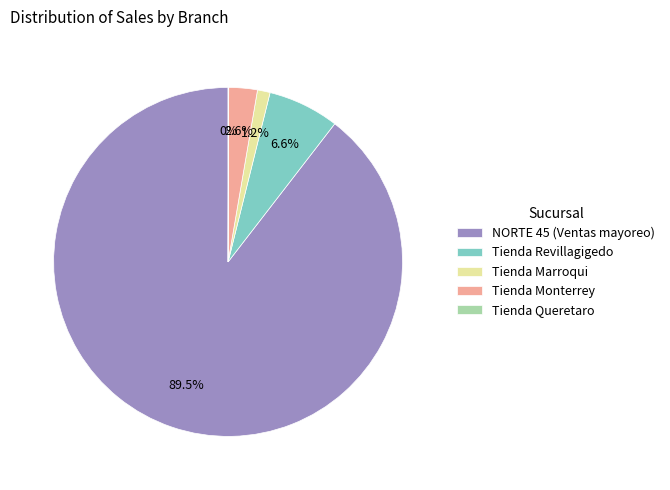

What is the largest slice in the pie chart?

NORTE 45 (Ventas mayoreo)